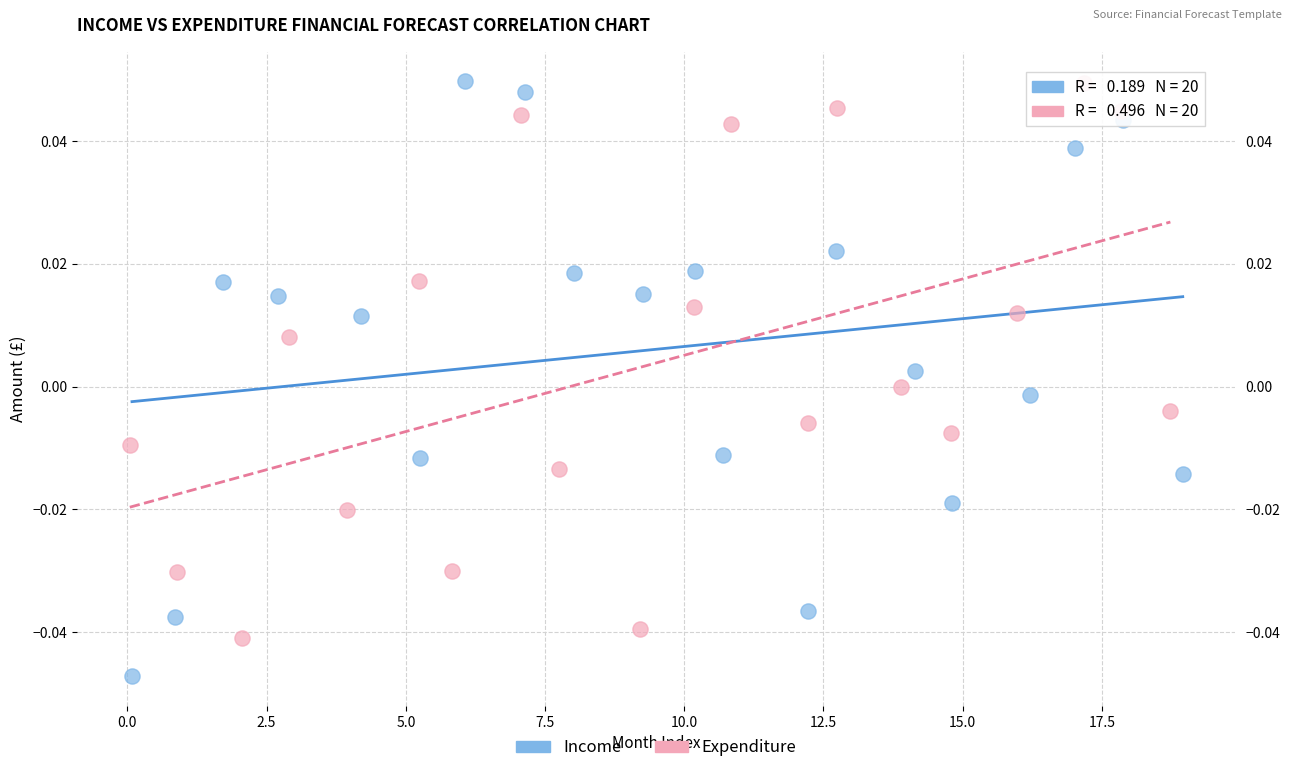

What are all the series names shown in the legend?

Income, Expenditure